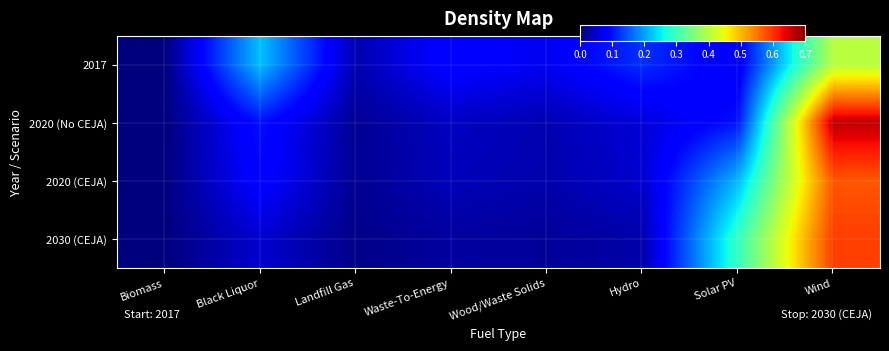

Reading left to right, transcribe all the data shown in this chart.

2017: Biomass=0.0	Black Liquor=0.2	Landfill Gas=0.0	Waste-To-Energy=0.1	Wood/Waste Solids=0.1	Hydro=0.1	Solar PV=0.1	Wind=0.4
2020 (No CEJA): Biomass=0.0	Black Liquor=0.1	Landfill Gas=0.0	Waste-To-Energy=0.0	Wood/Waste Solids=0.0	Hydro=0.1	Solar PV=0.1	Wind=0.7
2020 (CEJA): Biomass=0.0	Black Liquor=0.1	Landfill Gas=0.0	Waste-To-Energy=0.0	Wood/Waste Solids=0.0	Hydro=0.0	Solar PV=0.2	Wind=0.6
2030 (CEJA): Biomass=0.0	Black Liquor=0.0	Landfill Gas=0.0	Waste-To-Energy=0.0	Wood/Waste Solids=0.0	Hydro=0.0	Solar PV=0.3	Wind=0.6